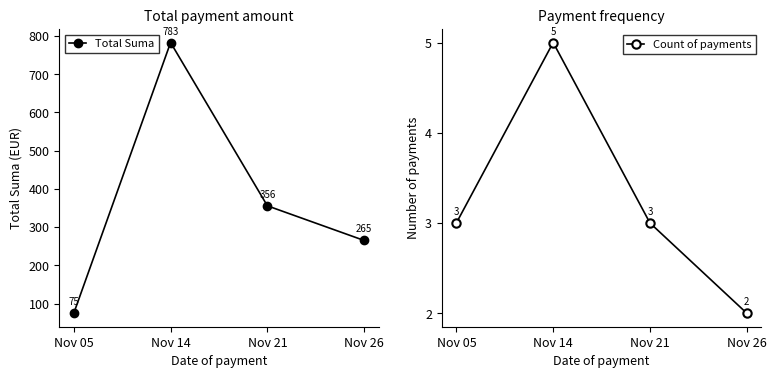

True or false: Total Suma and Count of payments intersect in this chart.

False